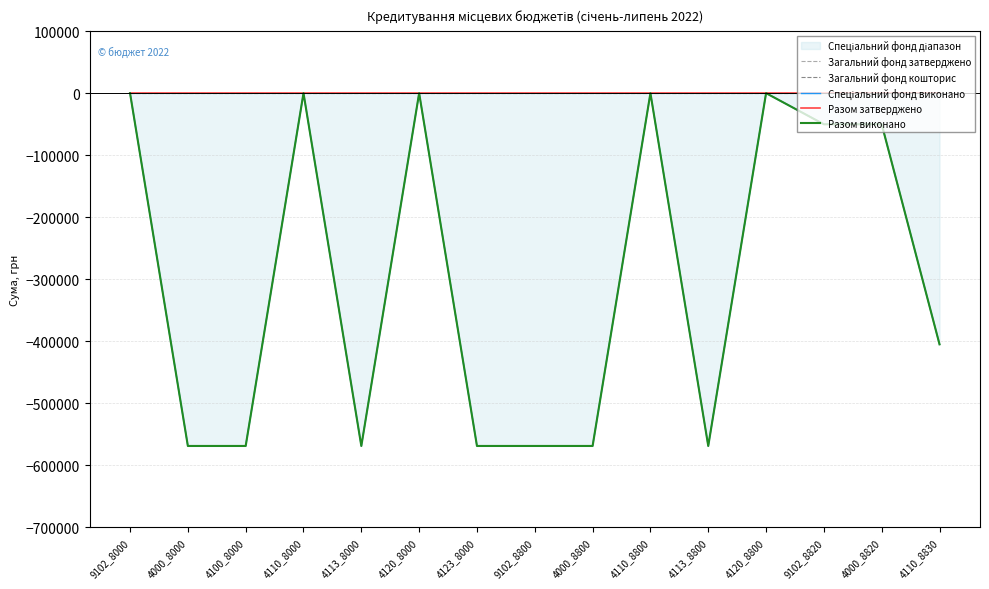

At which category does Разом виконано reach its first local peak?

4110_8000